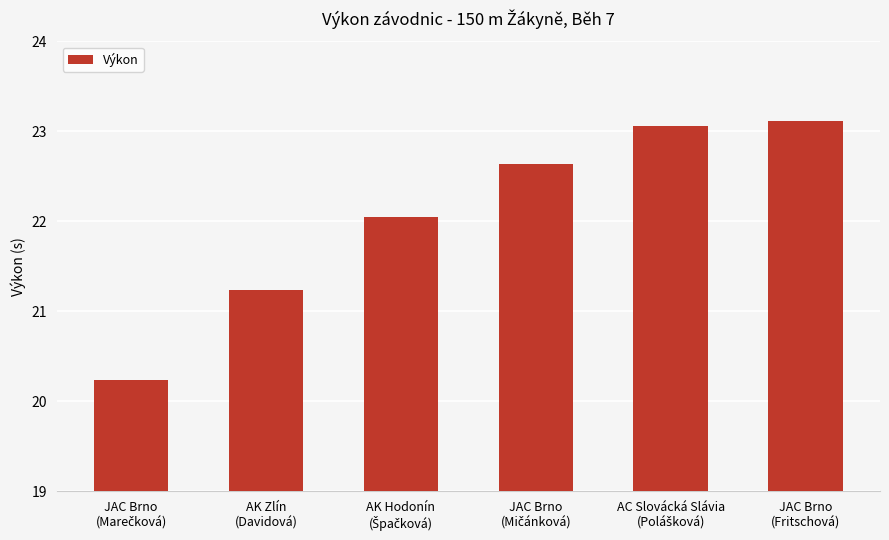

Are the bars horizontal?

No